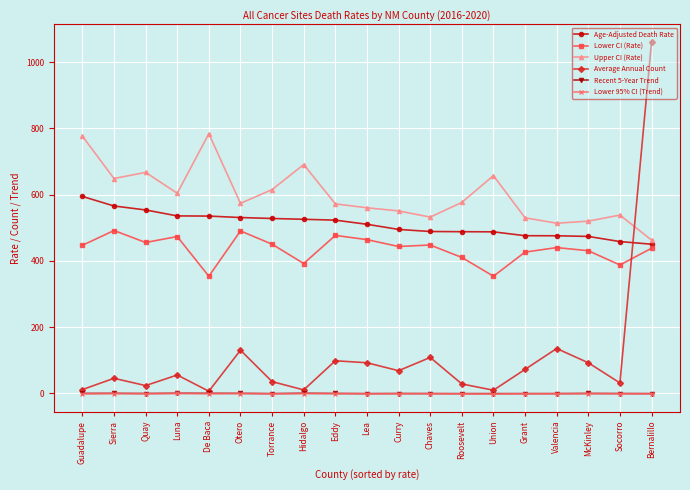

Which series has the largest total across all categories?

Upper CI (Rate)